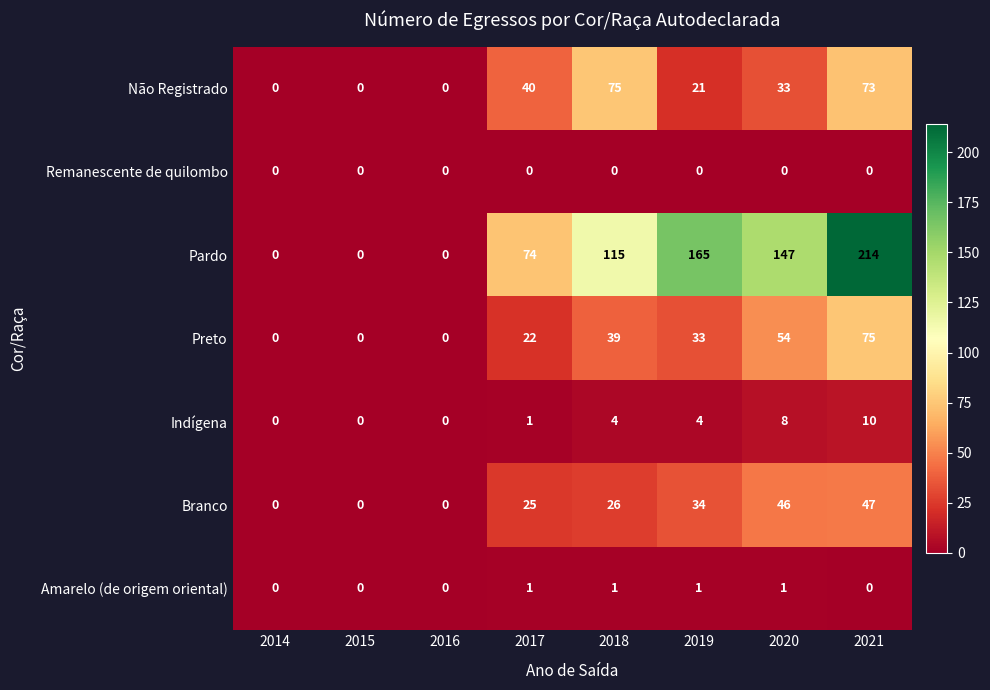

Where is Preto nearest to the value 37?

2018